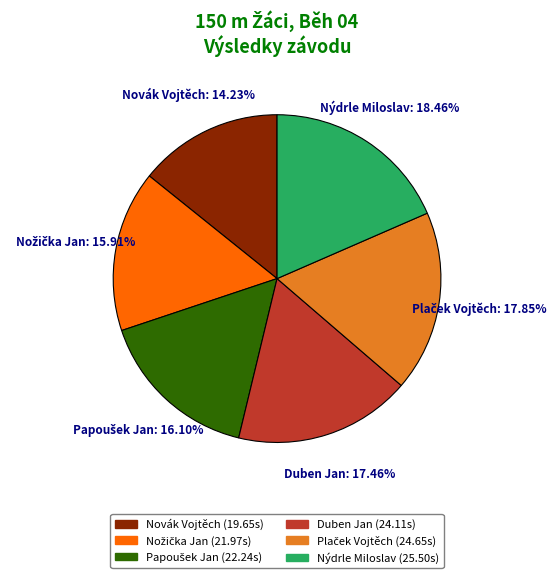

How many segments does this pie chart have?

6